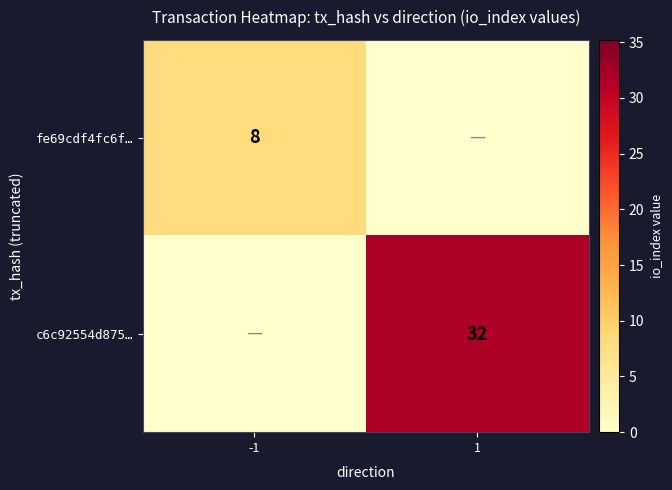

True or false: c6c92554d875… has a value of 32 at 1.

True